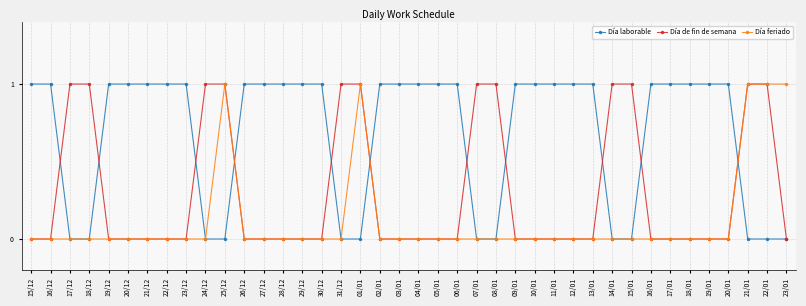

Between 17/12 and 22/01, which series saw the biggest shift?

Día feriado